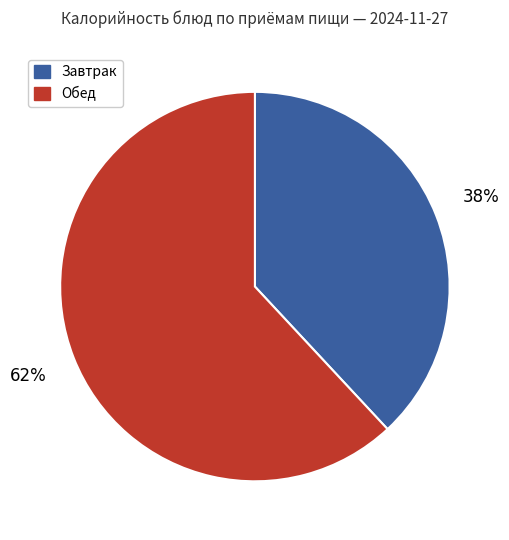

Which has a higher value, Завтрак or Обед?

Обед